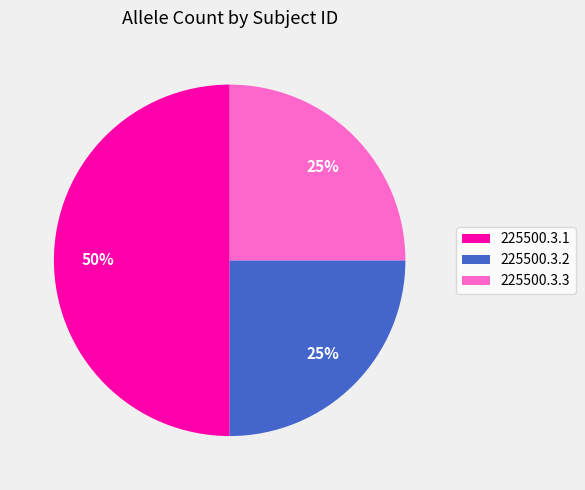

How many slices are in this pie chart?

3